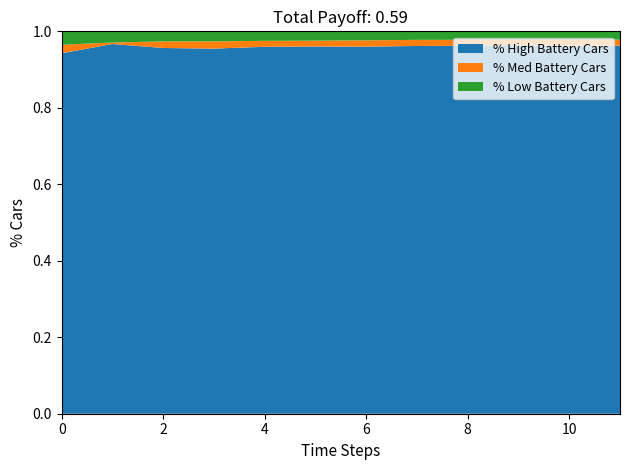

The value of % High Battery Cars at 0 is 1.4. True or false?

False